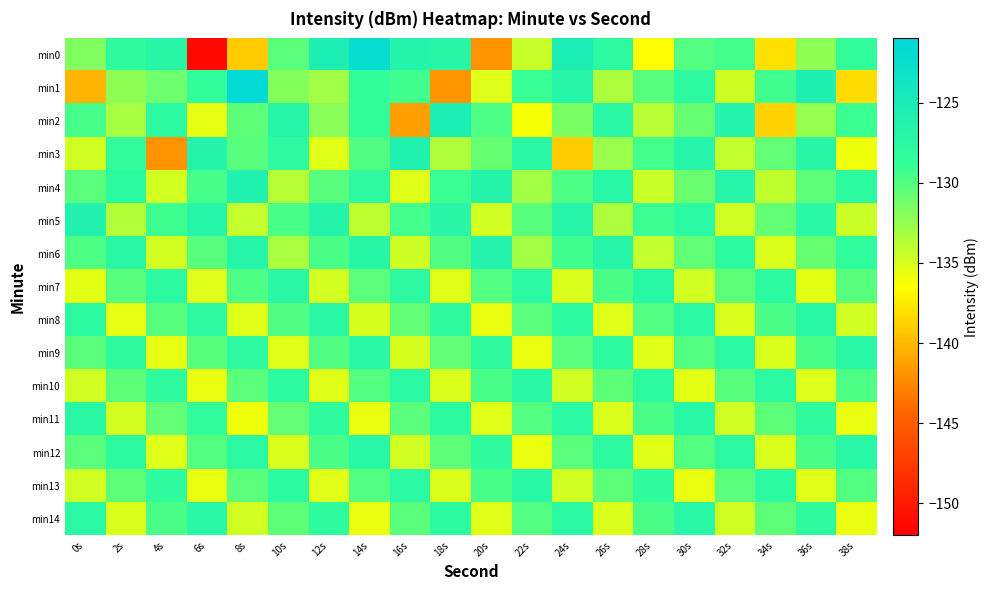

Which has a higher value, 10s or 0s?

10s